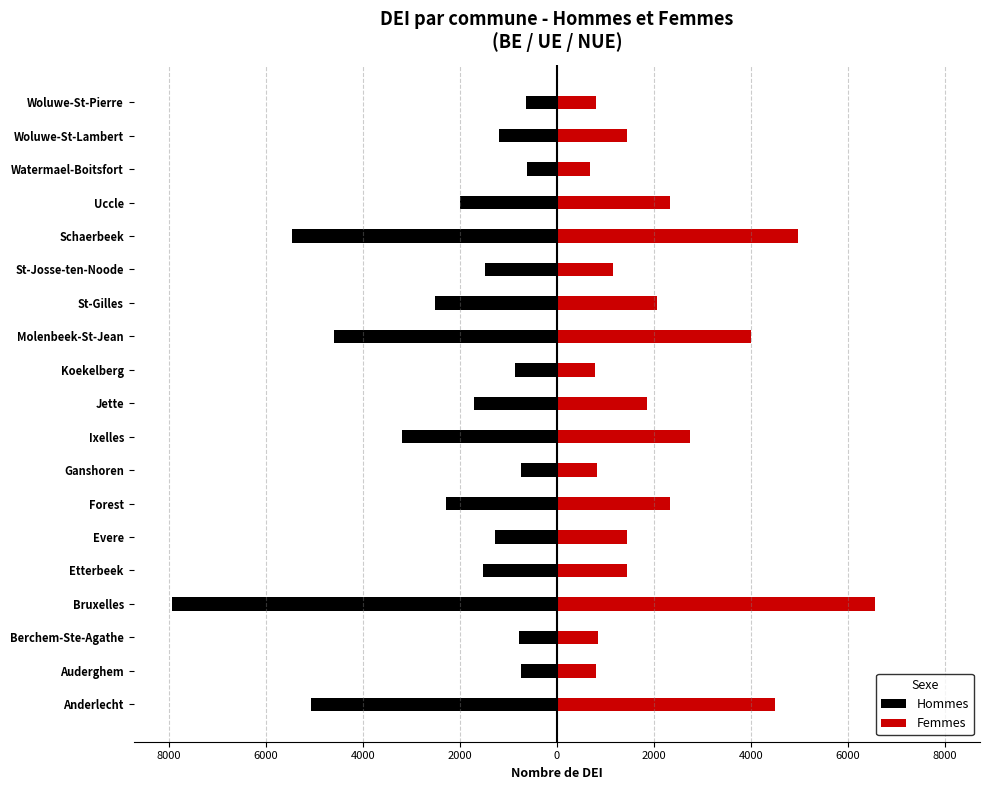

The value of Femmes at Watermael-Boitsfort is 687. True or false?

True